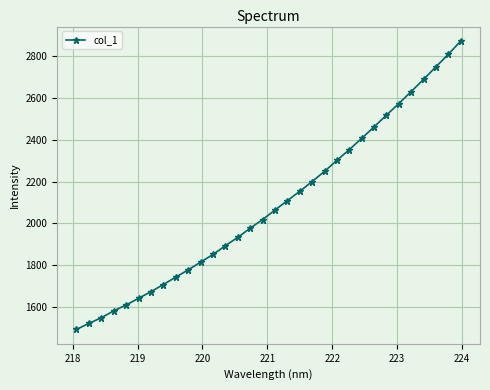

What is the difference between the maximum and minimum values?

1381.3